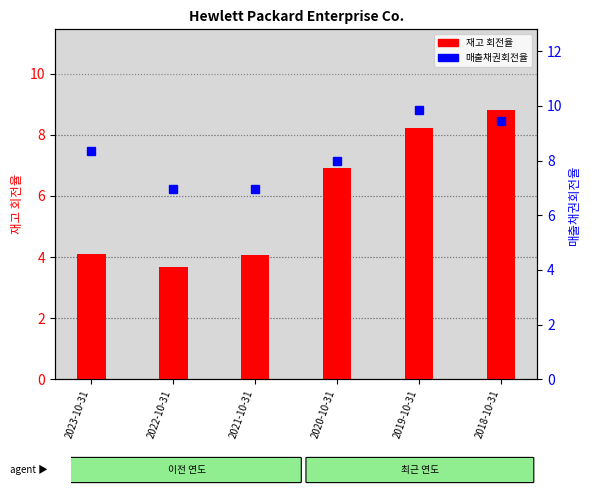

What is the label of the 3rd bar from the left?

2021-10-31